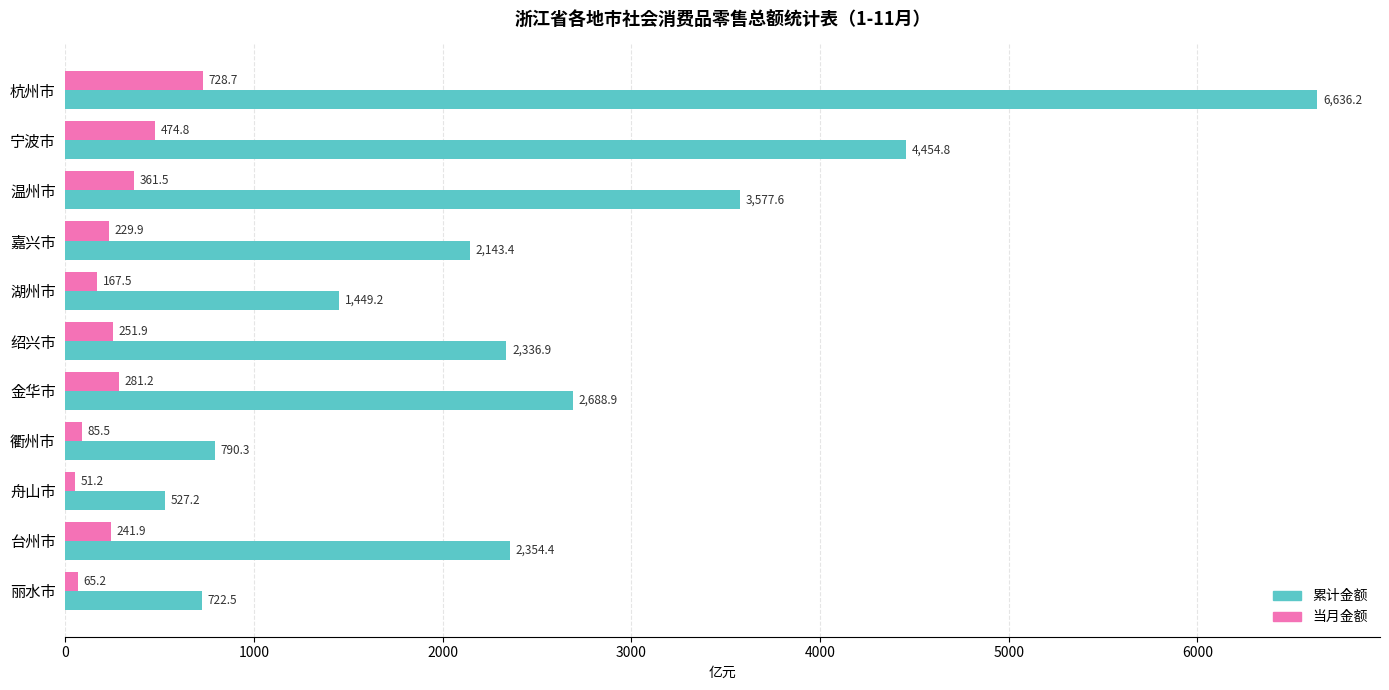

List the labels in order of 累计金额 value, smallest first.

舟山市, 丽水市, 衢州市, 湖州市, 嘉兴市, 绍兴市, 台州市, 金华市, 温州市, 宁波市, 杭州市